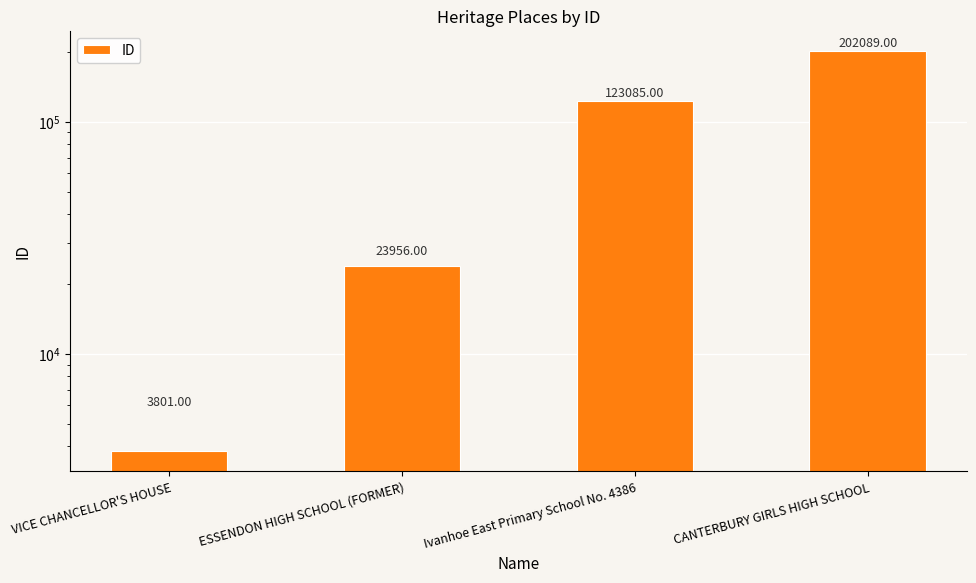

Where is the data nearest to the value 102945?

Ivanhoe East Primary School No. 4386